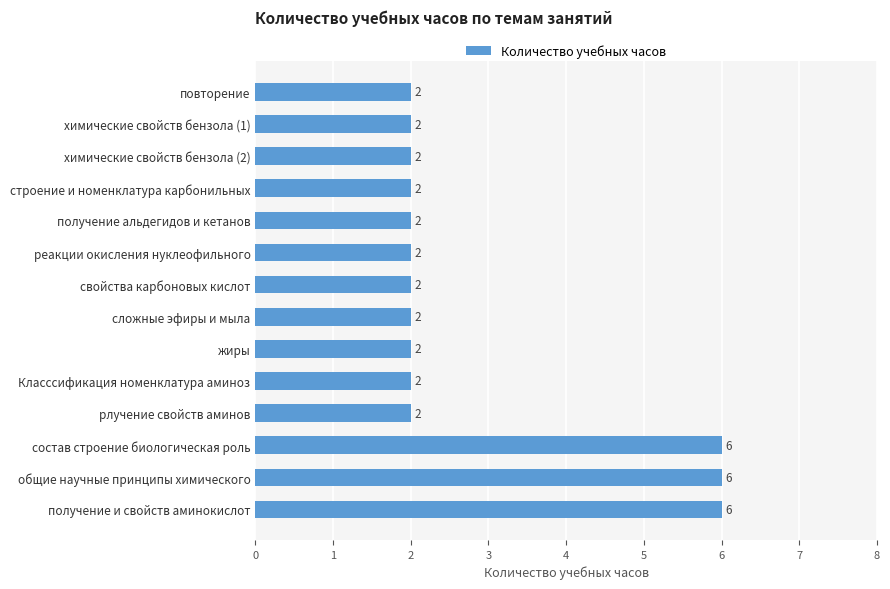

What is the difference between the maximum and second lowest values?

4